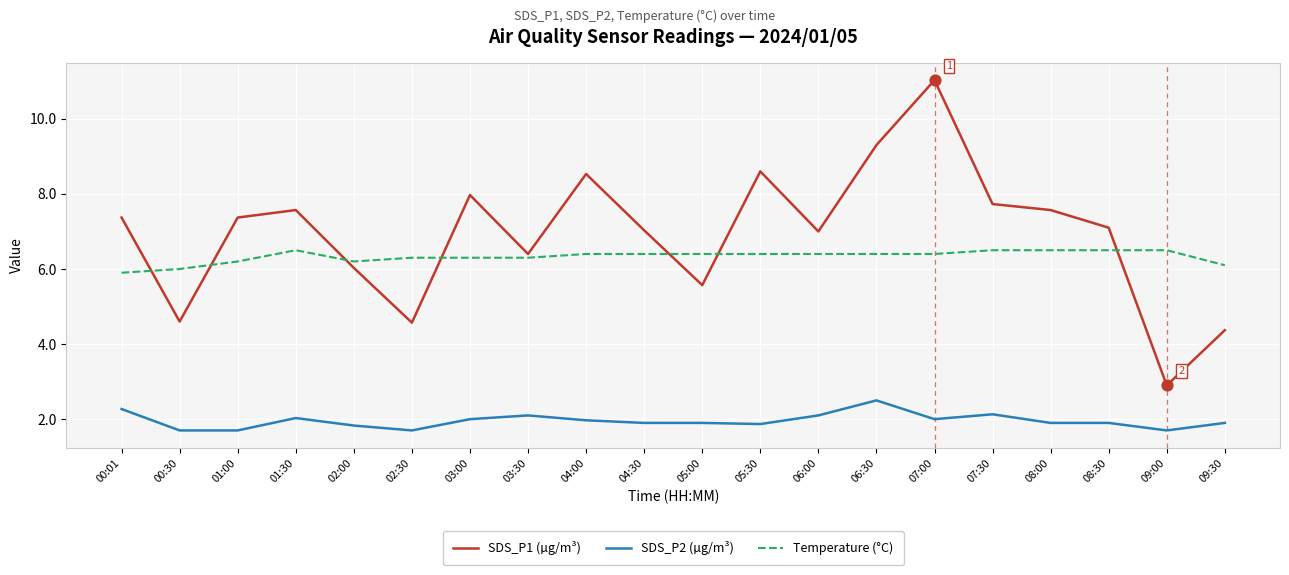

Which series has the largest total across all categories?

SDS_P1 (µg/m³)